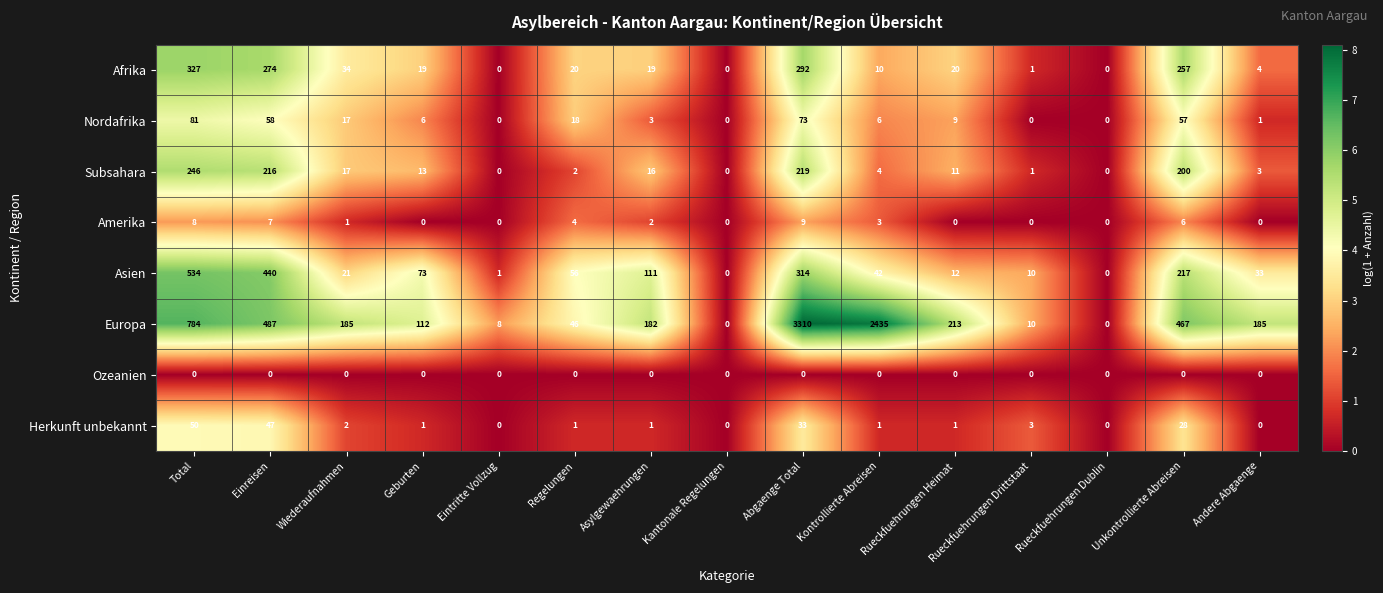

Which category has the highest value across all series?

Abgaenge Total